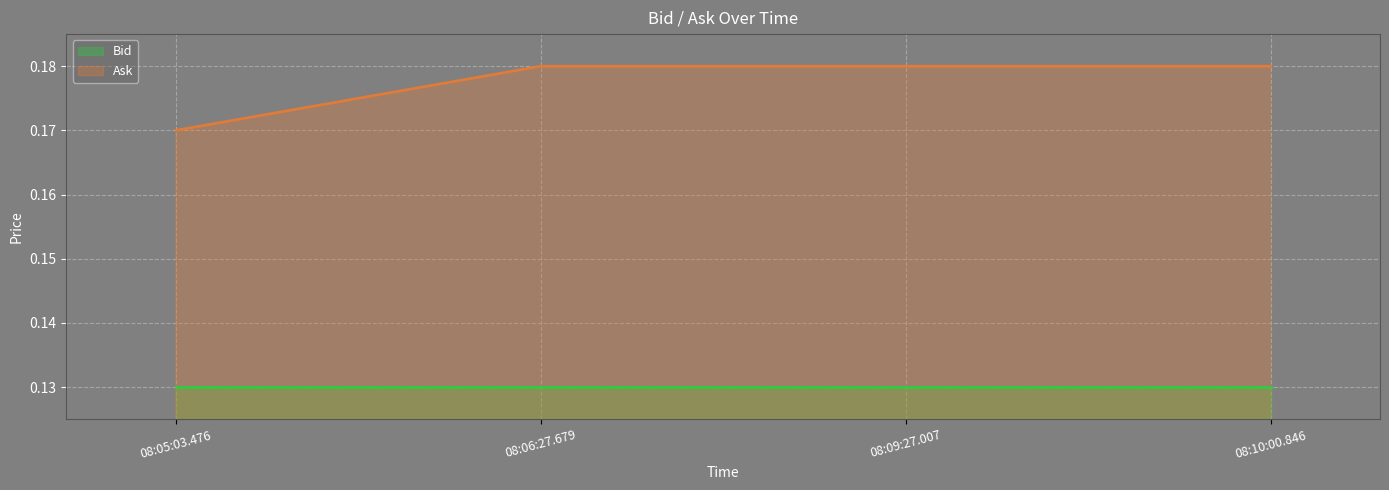

Which label corresponds to the smallest value in the chart?

08:05:03.476